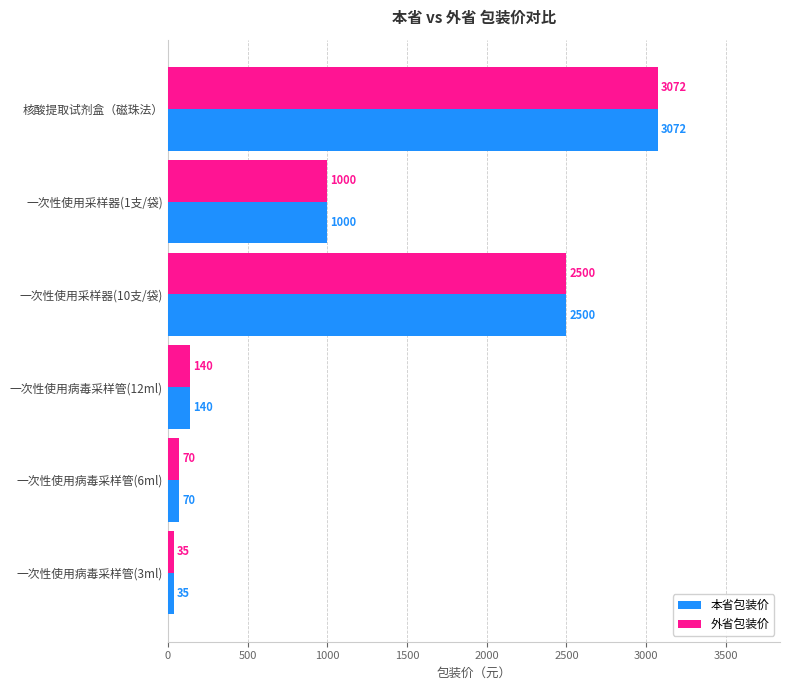

What are all the series names shown in the legend?

本省包装价, 外省包装价